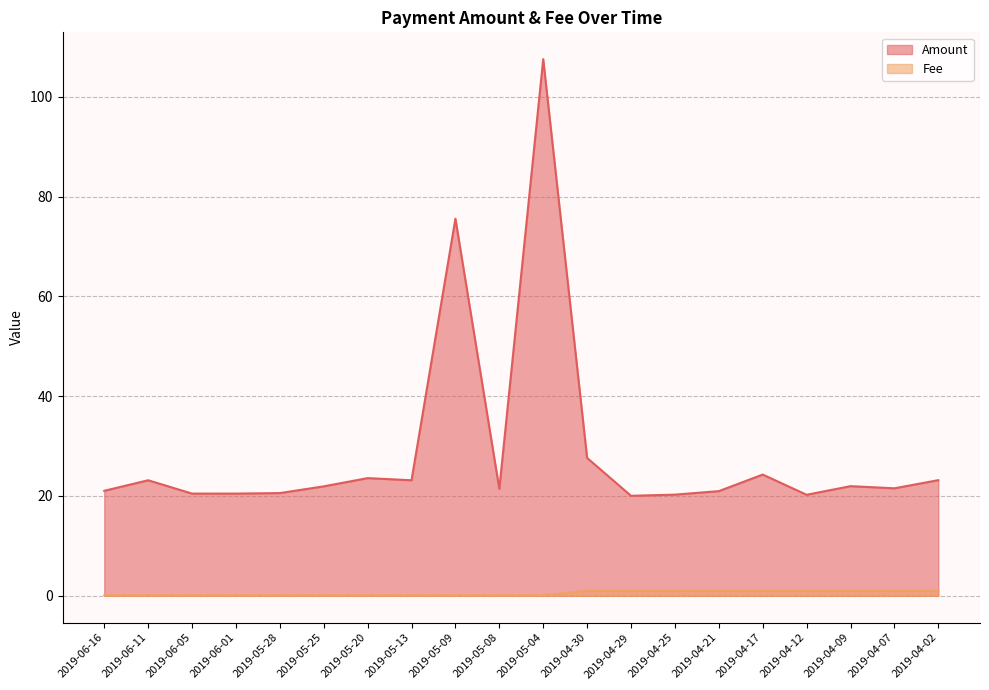

At 2019-04-17, list the series in order from largest to smallest.

Amount, Fee